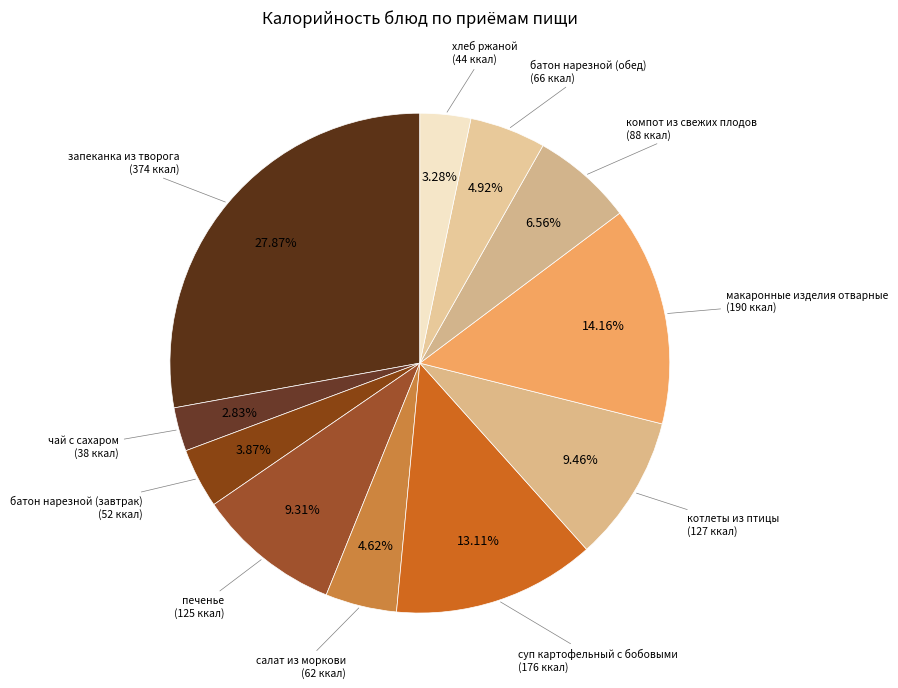

Rank the categories by value from highest to lowest.

запеканка из творога, макаронные изделия отварные, суп картофельный с бобовыми, котлеты из птицы, печенье, компот из свежих плодов, батон нарезной (обед), салат из моркови, батон нарезной (завтрак), хлеб ржаной, чай с сахаром